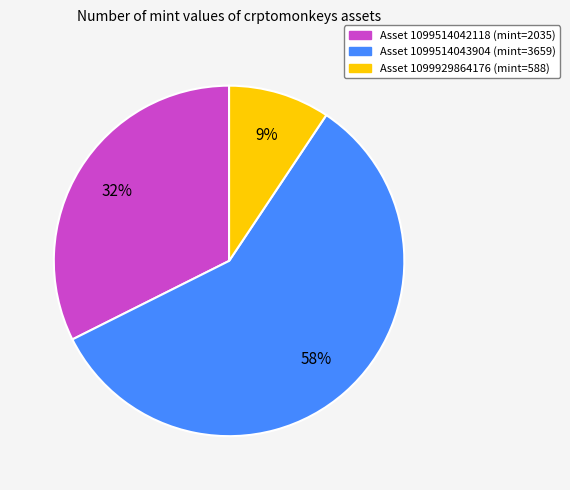

Is there any slice that represents more than half of the pie?

Yes